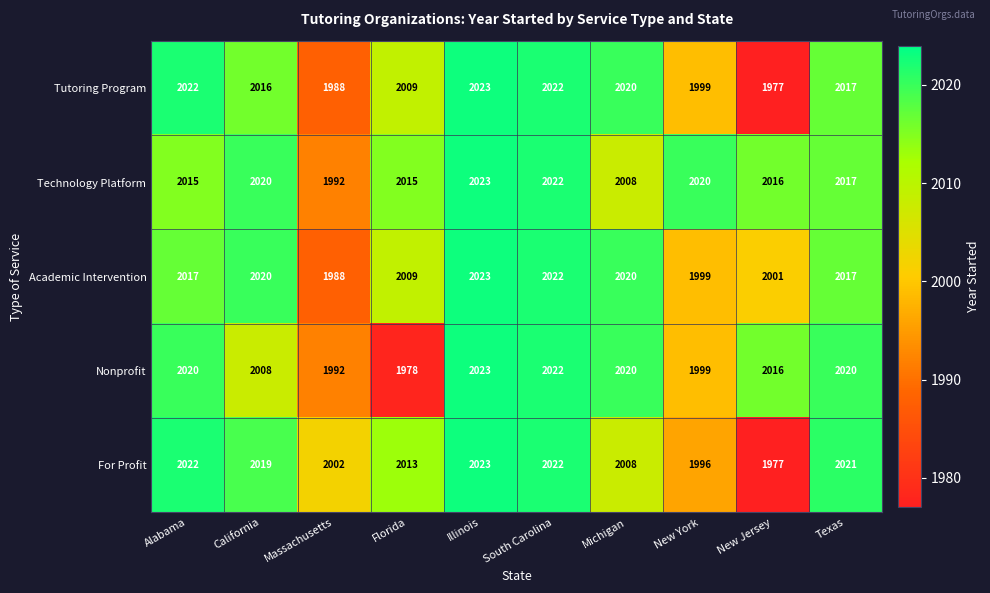

Is it true that Technology Platform equals 2022 at South Carolina?

True